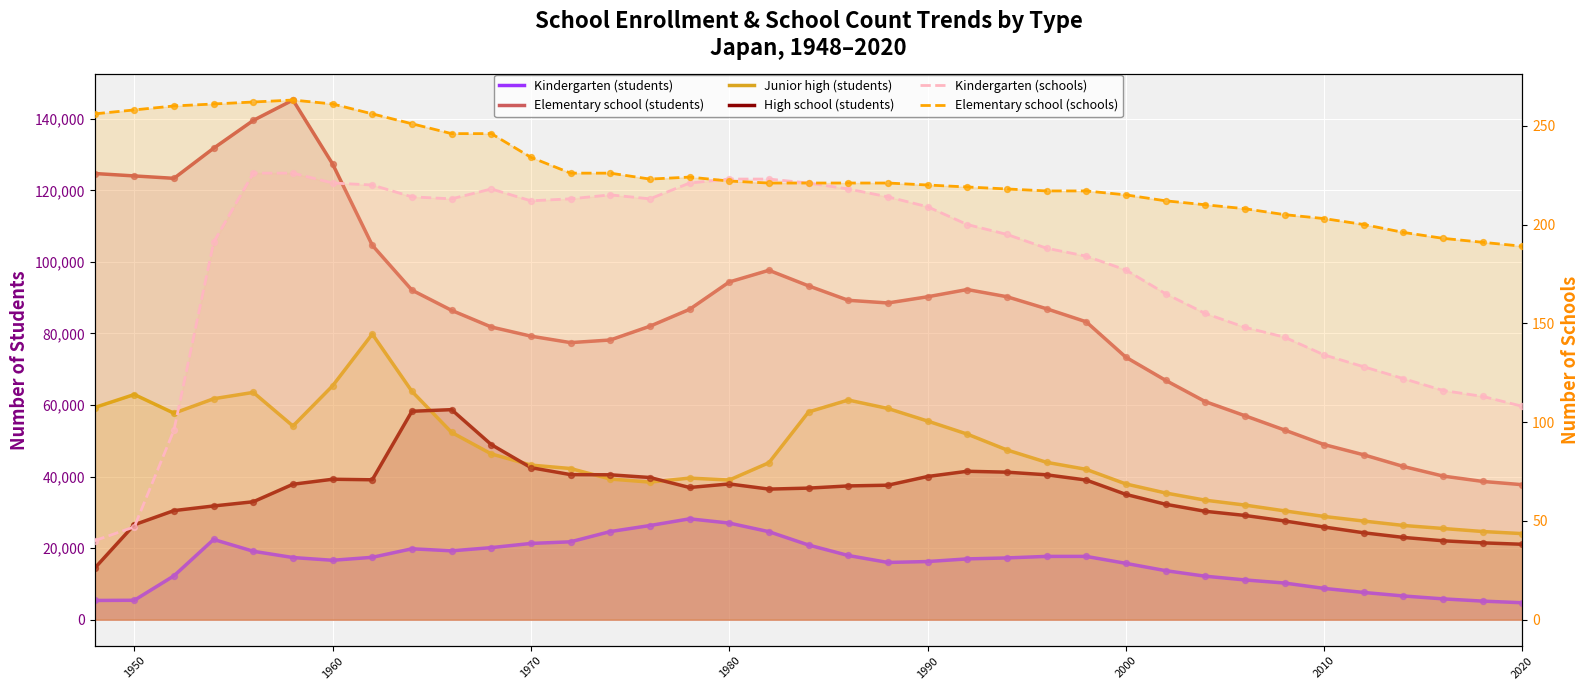

Which series contains the lowest Y value?

Kindergarten (schools)